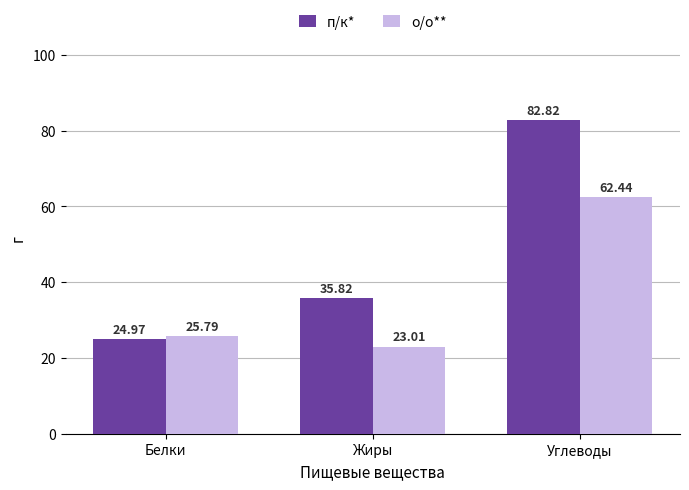

Is it true that о/о** equals 9.2 at Белки?

False